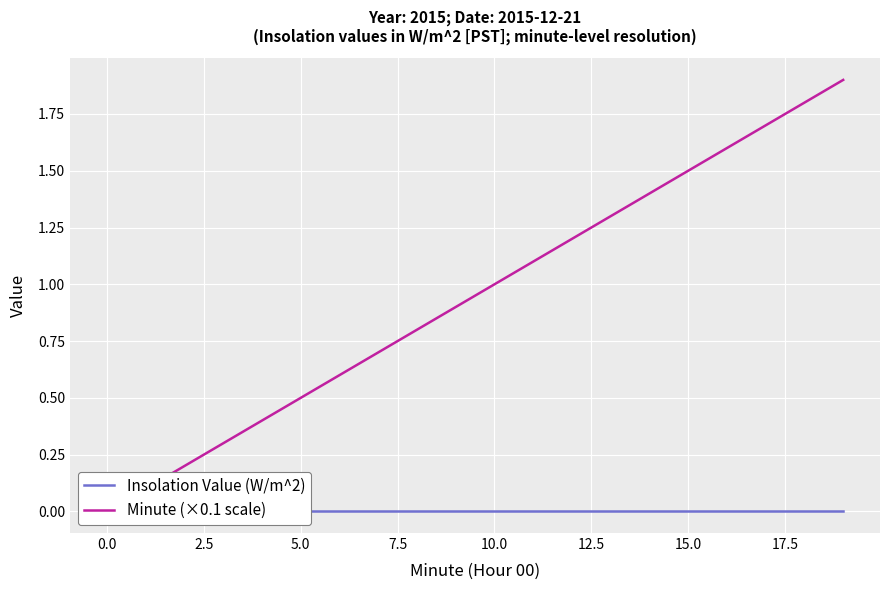

What is the value of the Minute (×0.1 scale) point at the 12th from the left?

1.1